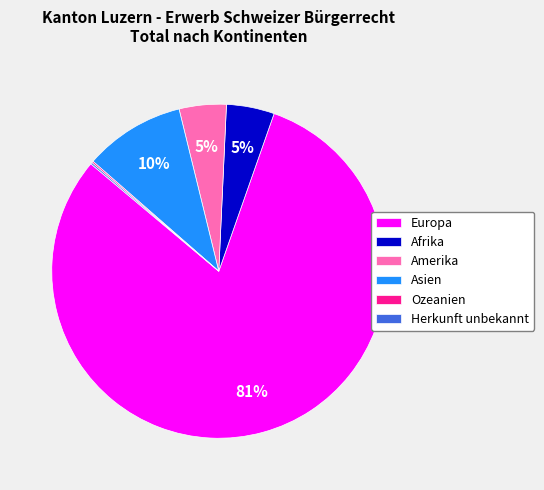

Which category has the biggest portion of the pie?

Europa